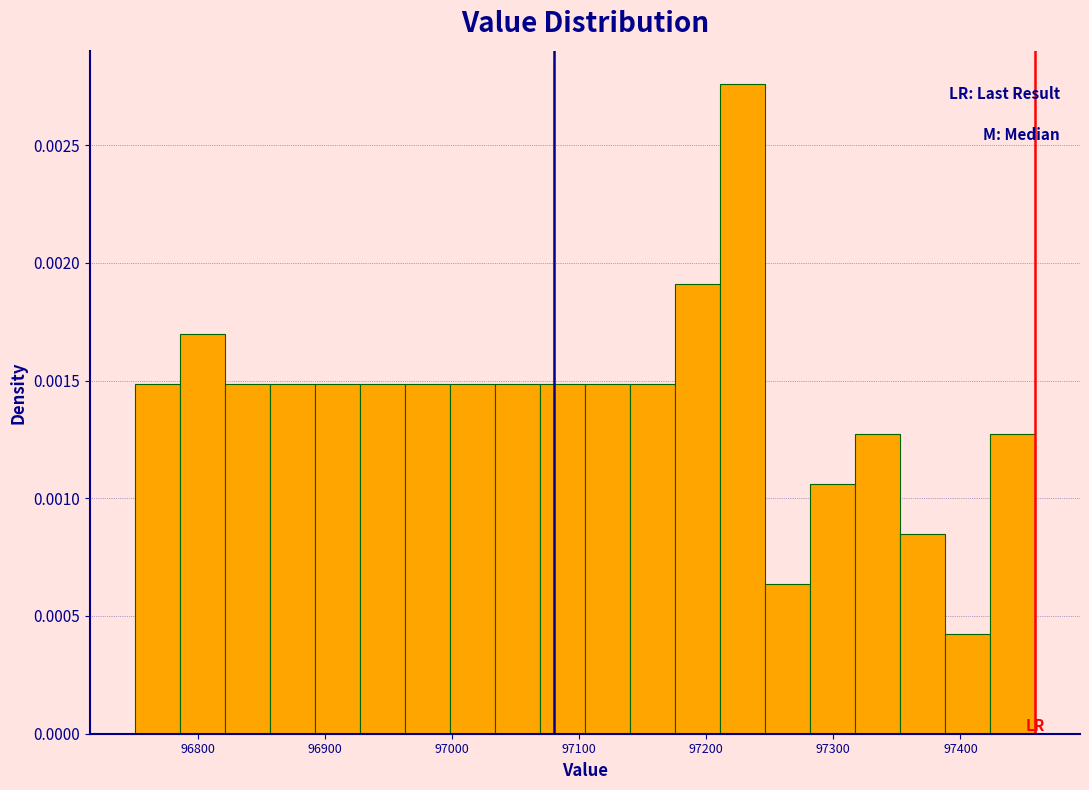

Around what value on the x-axis is the tallest bar? Give the approximate position of its centre, as read against the axis.

97230